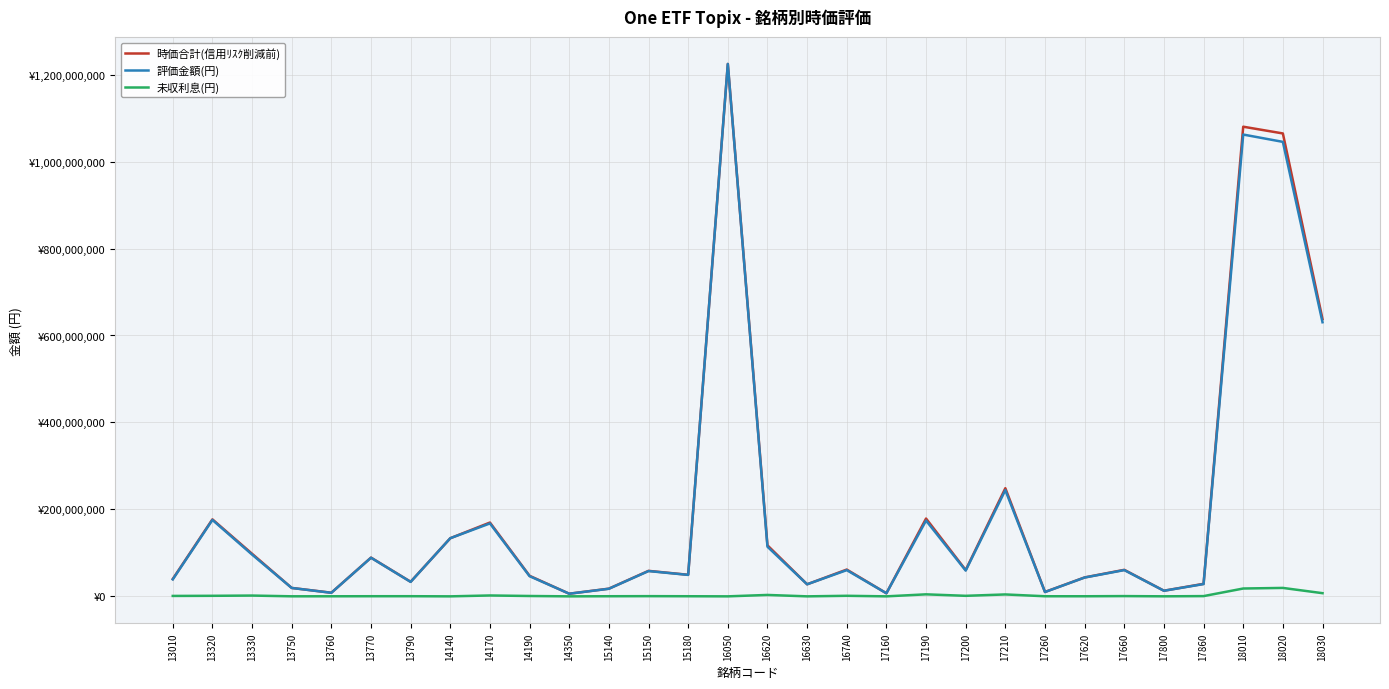

What is the label of the 14th point from the left?

15180